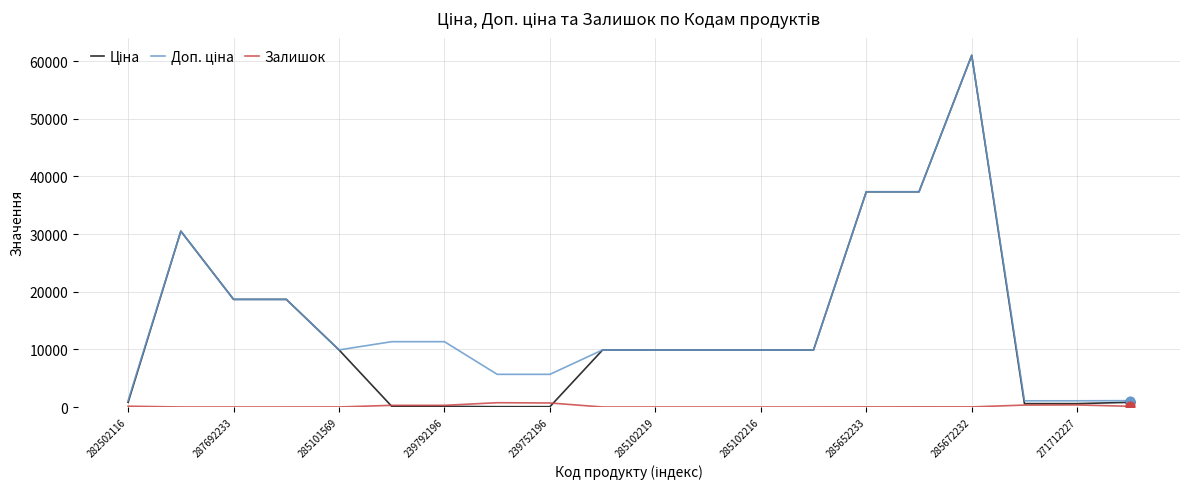

What is the greatest value displayed?

61024.7